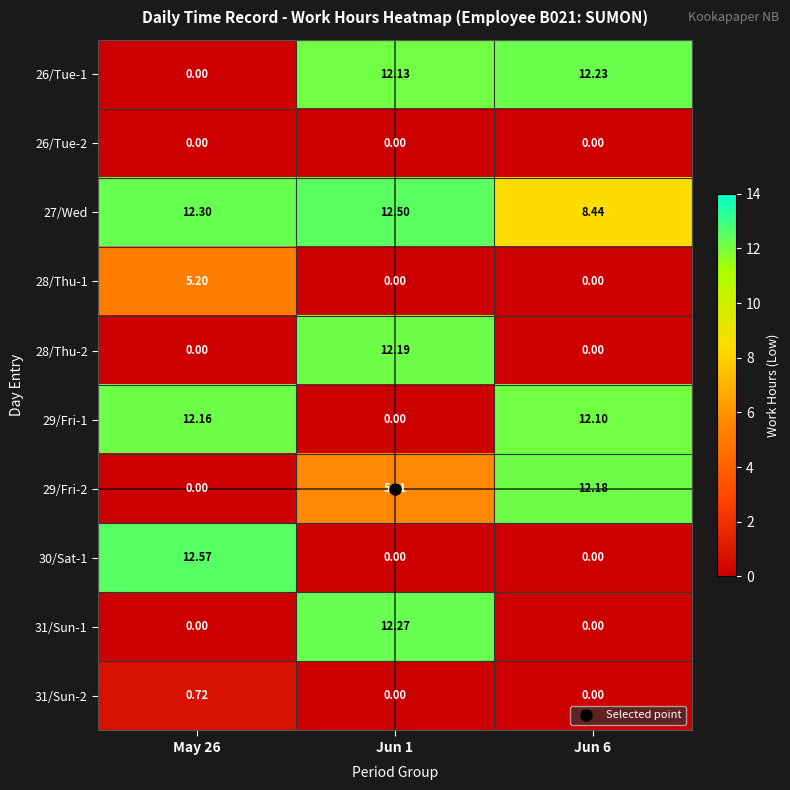

Which series has the largest total across all categories?

27/Wed